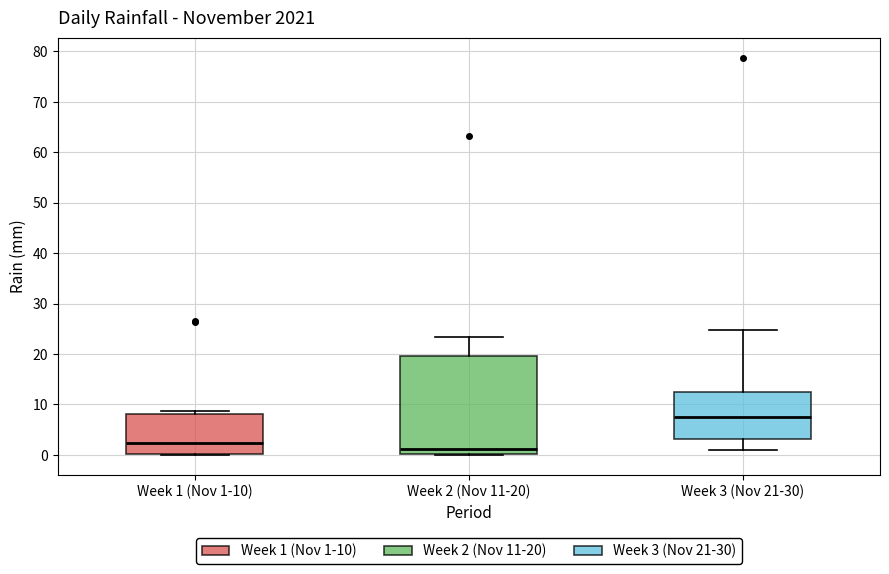

Reading left to right, transcribe this box plot: for each box, give where its median line is, the range the box spans, and where its two whiskers end, as read against the y-axis. The values are not printed on the chart, so give them approximately, as read against the axis.

Week 1 (Nov 1-10): median 2, box 0 to 8, whiskers 0 to 9
Week 2 (Nov 11-20): median 1, box 0 to 20, whiskers 0 to 23
Week 3 (Nov 21-30): median 8, box 3 to 12, whiskers 1 to 25